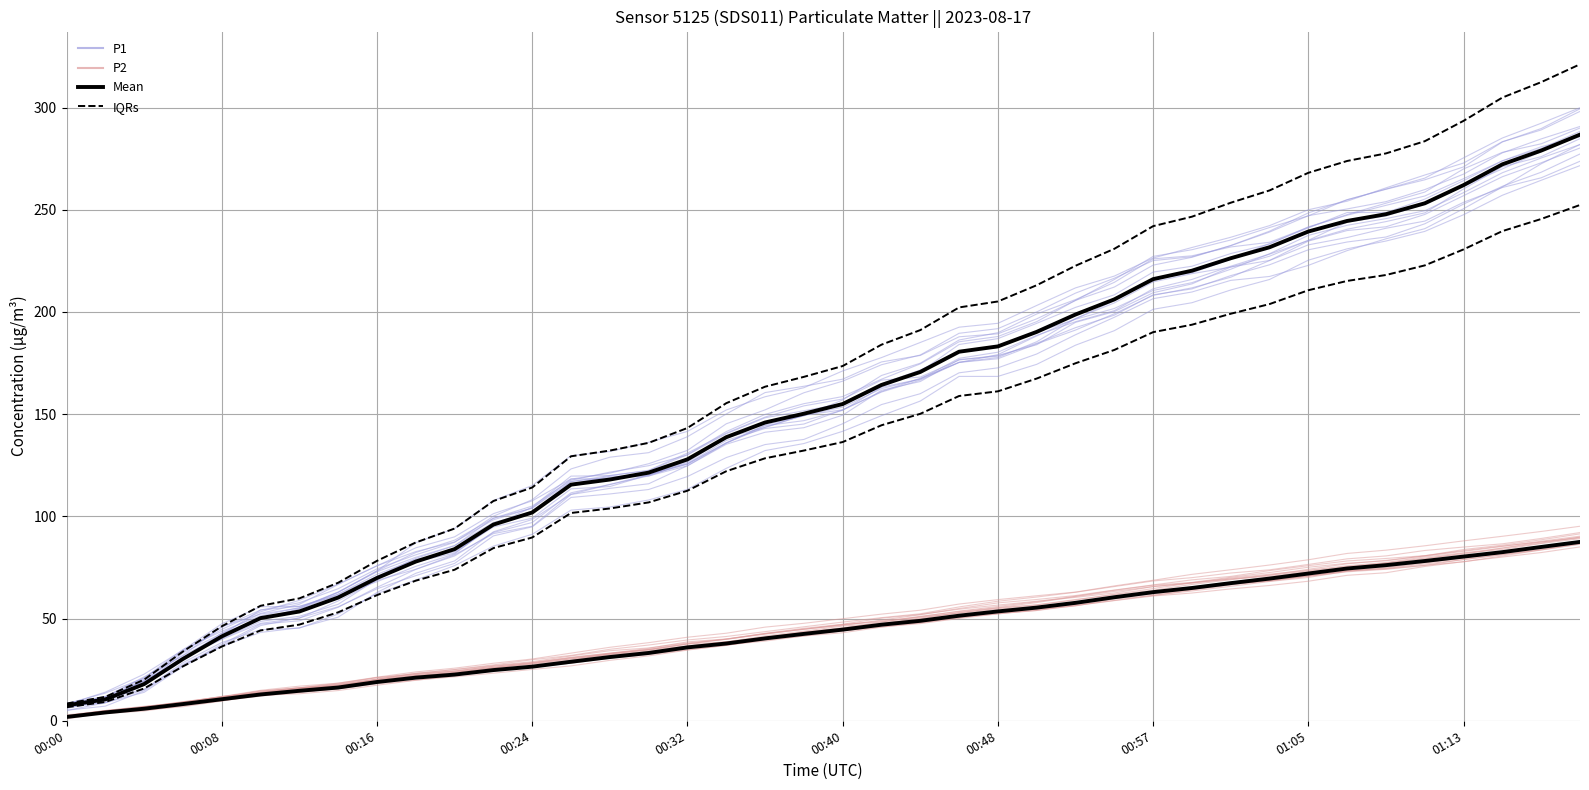

Count the number of data series in this chart.

5